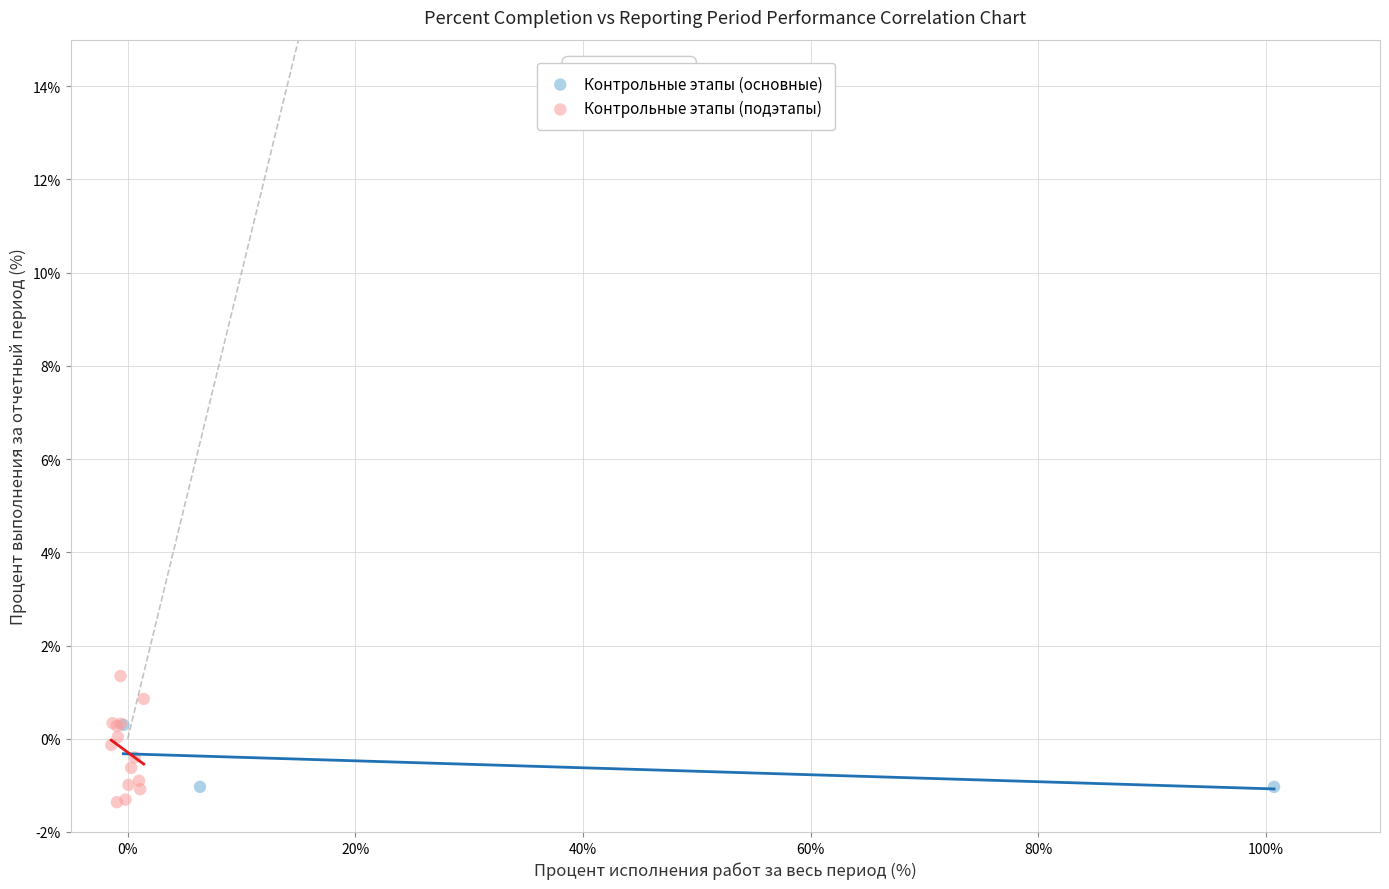

Which series has the largest Y range (max minus min)?

Контрольные этапы (подэтапы)